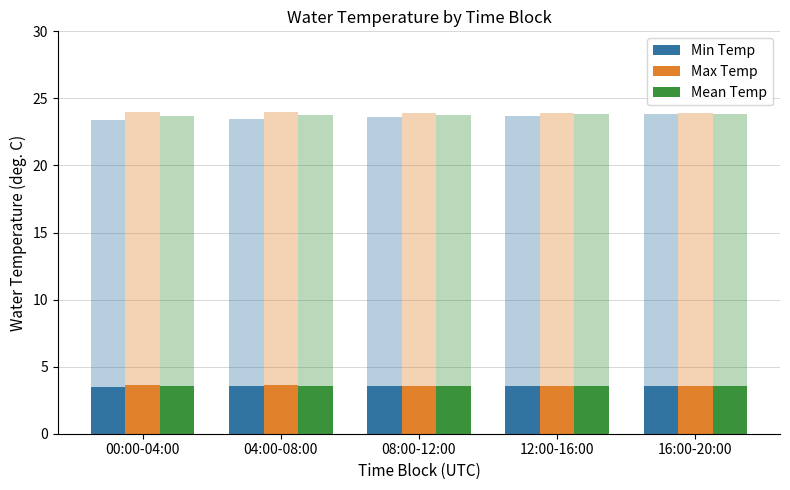

What position from the left is 16:00-20:00?

5